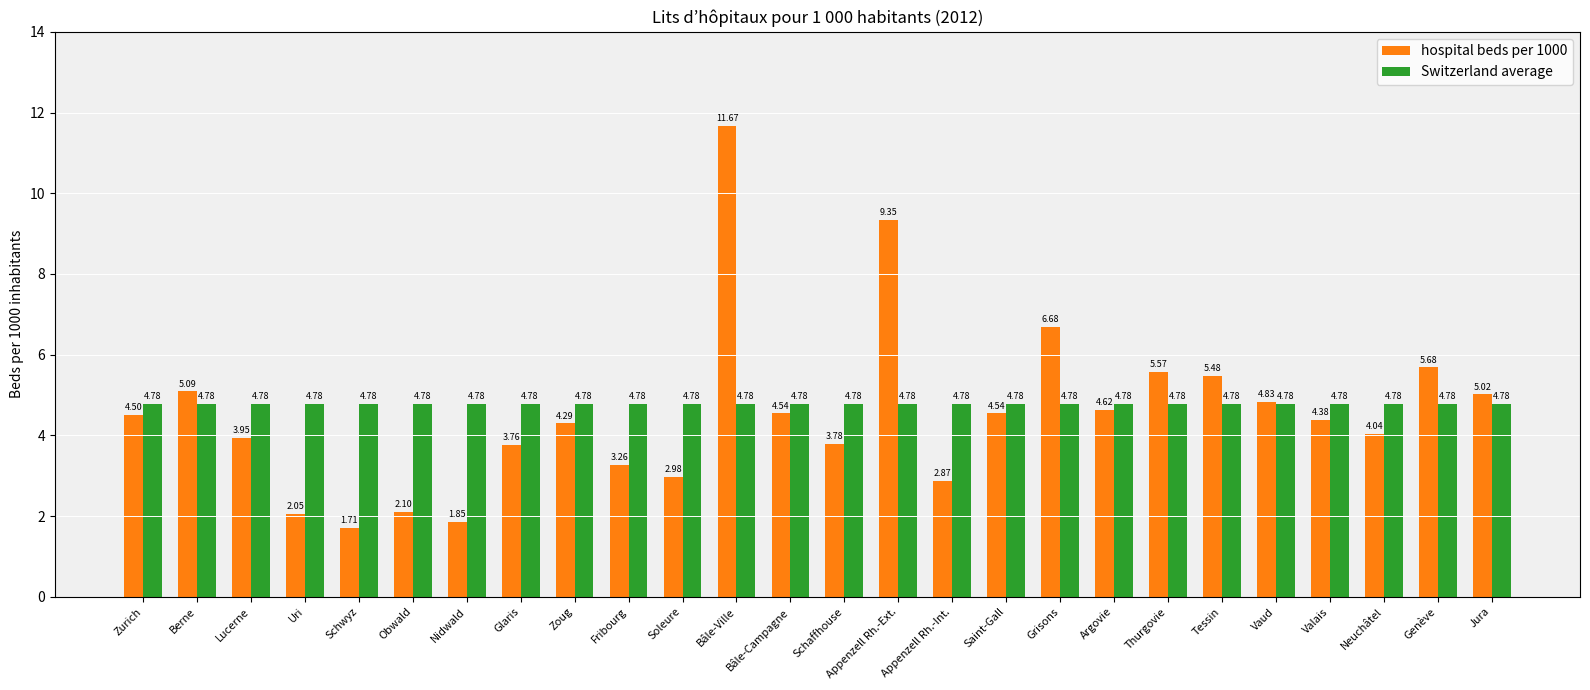

The value of Switzerland average at Appenzell Rh.-Ext. is 4.8. True or false?

True